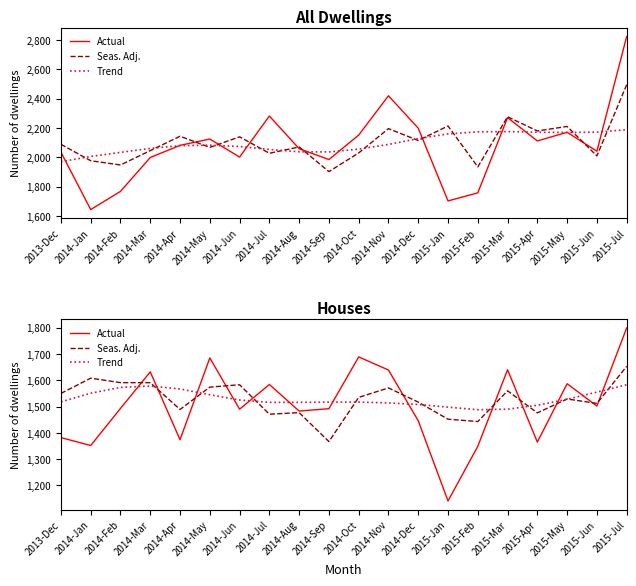

What is the label of the 17th point from the left?

2015-Apr